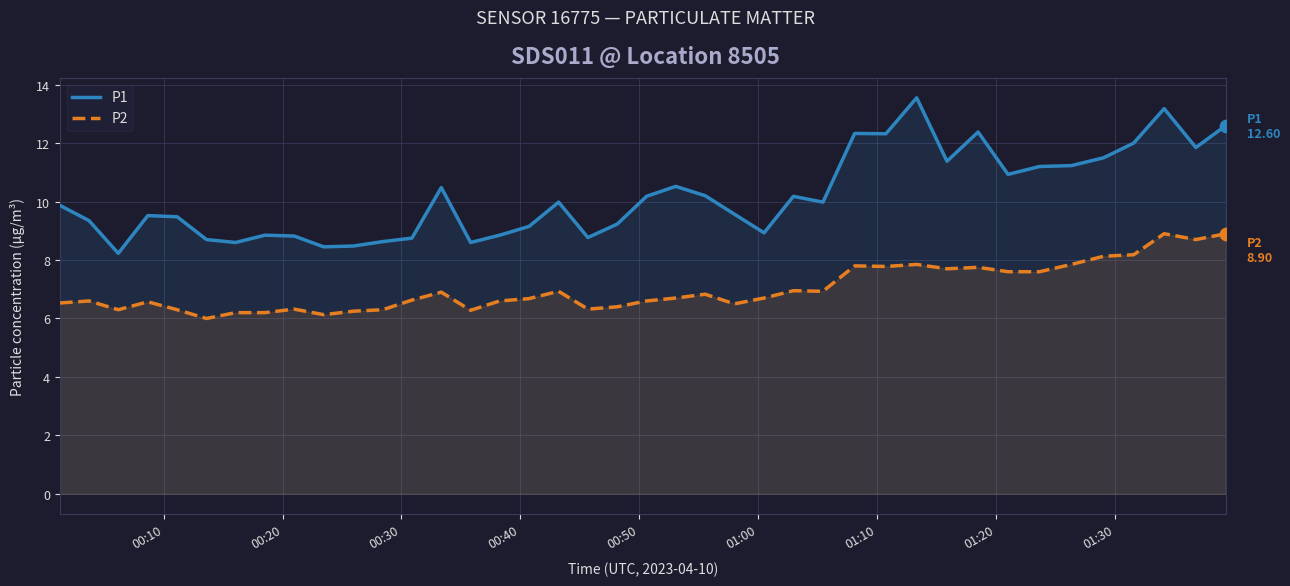

At how many categories does at least one series exceed 8?

40